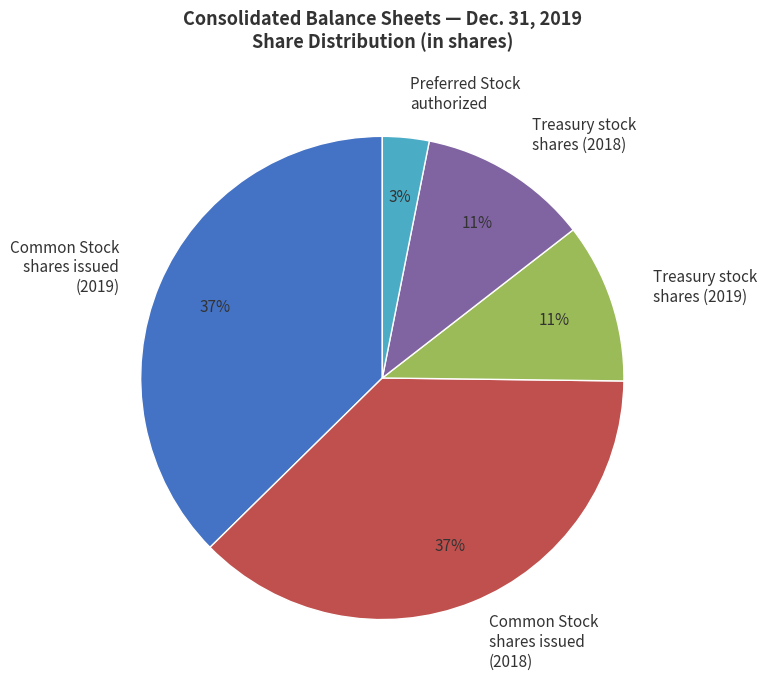

How many segments does this pie chart have?

5